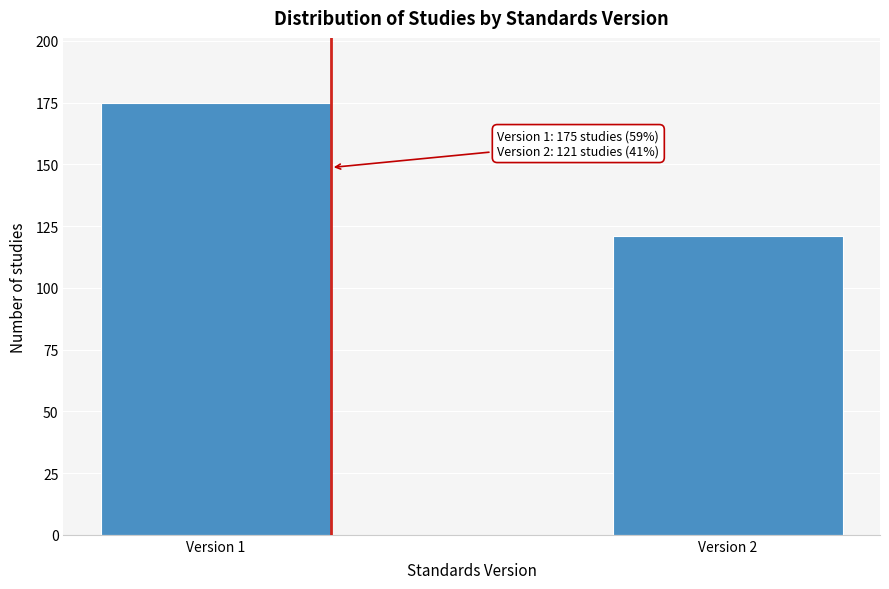

Reading left to right, list all the values displayed in this chart.

175	121